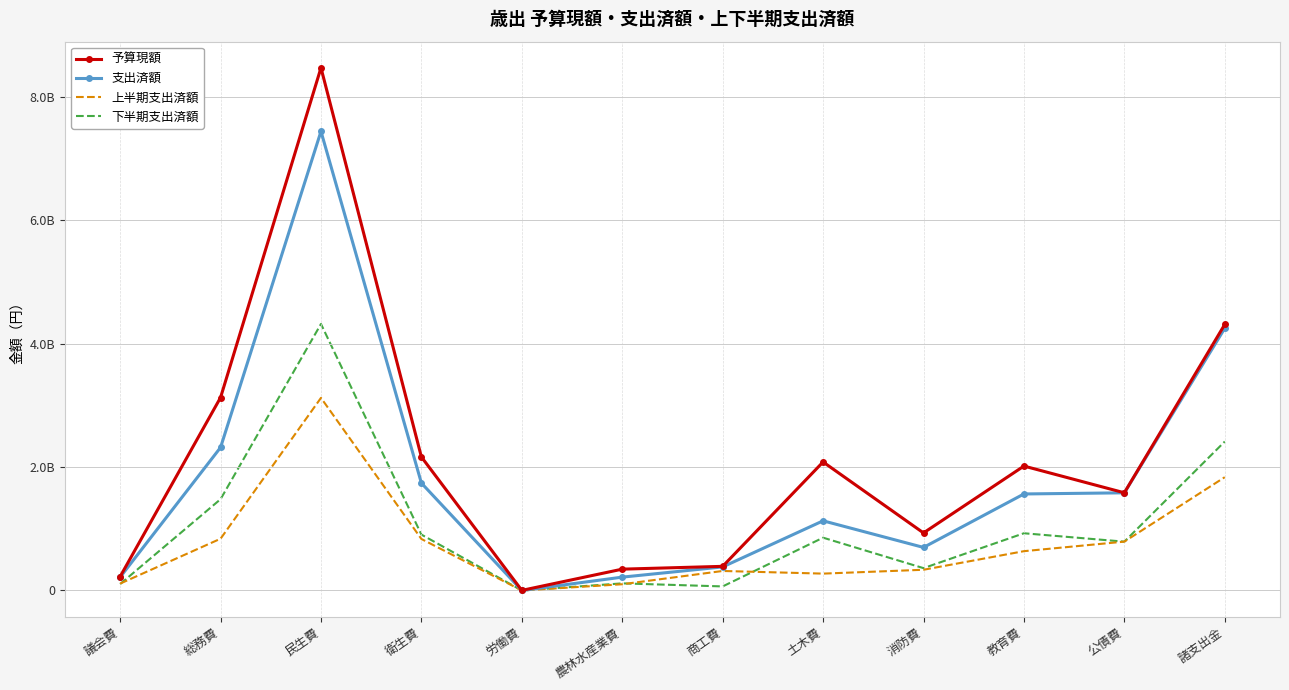

What is the spread (max minus min) of values at 総務費?

2286748336